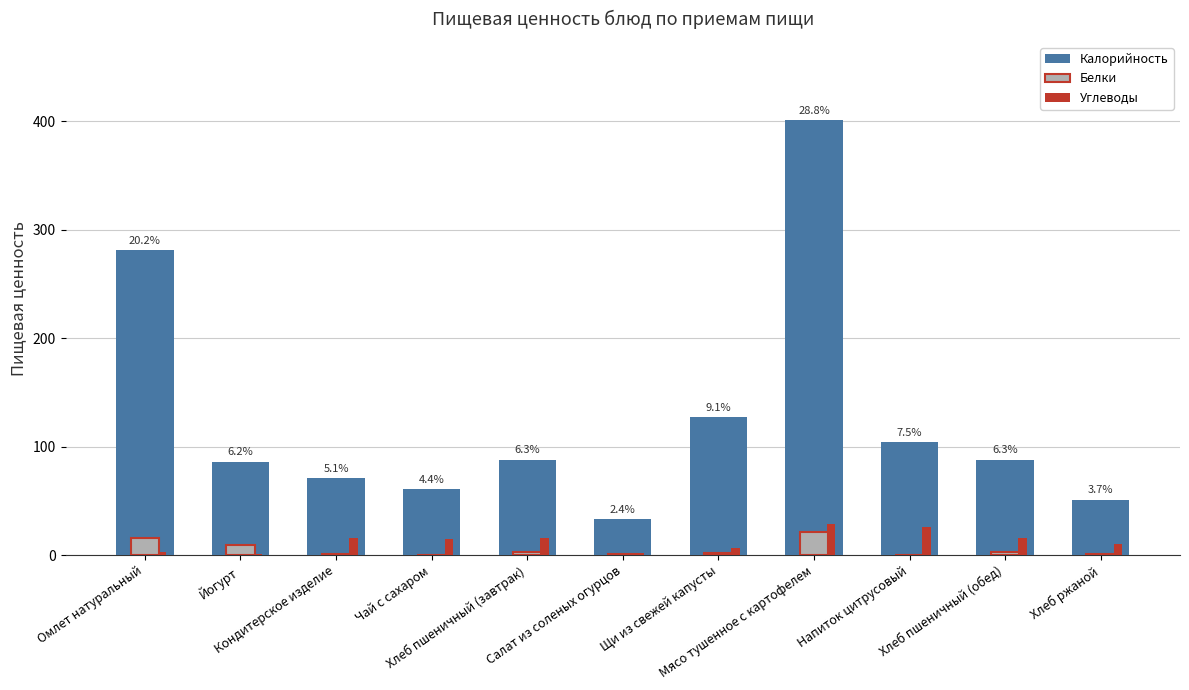

What is the sum of all Калорийность values?

1391